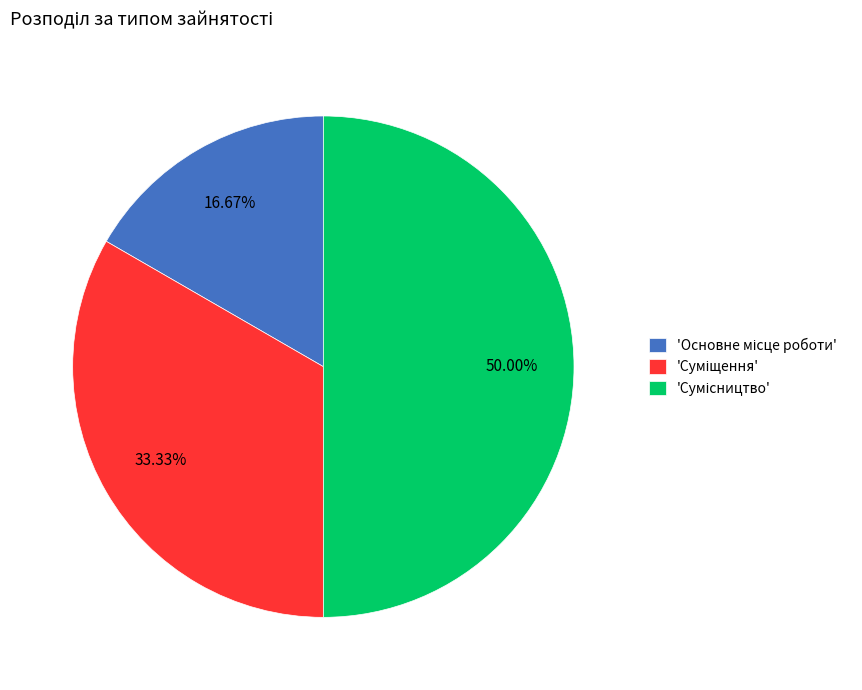

How many slices are in this pie chart?

3